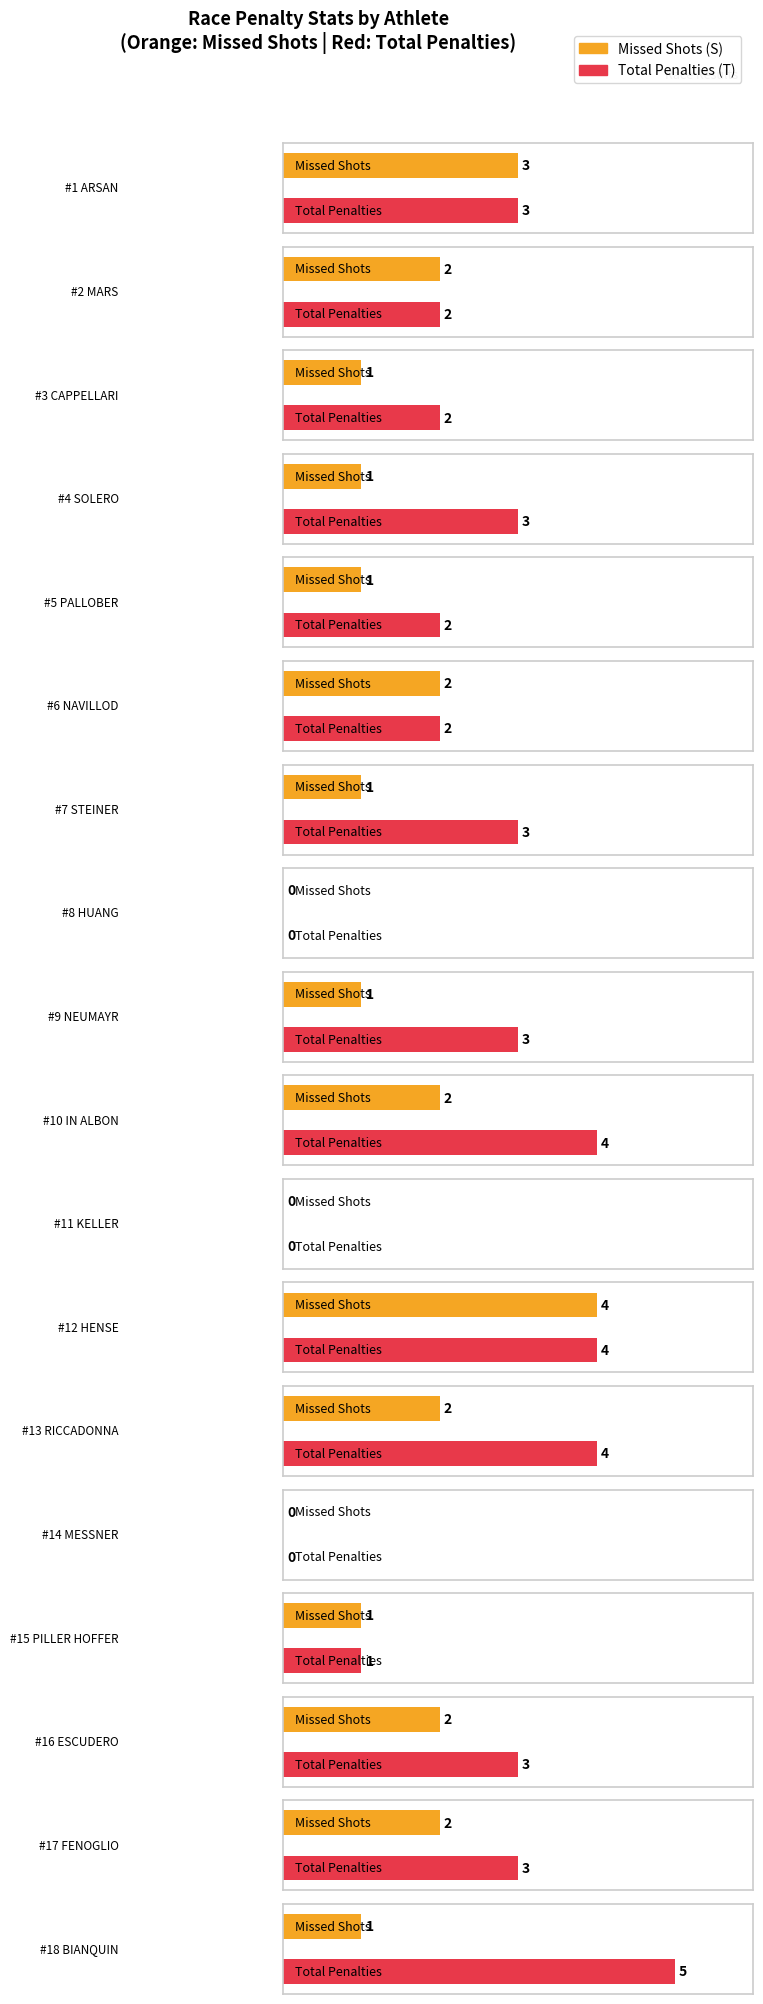

What is the label of the 11th bar from the right?

HUANG